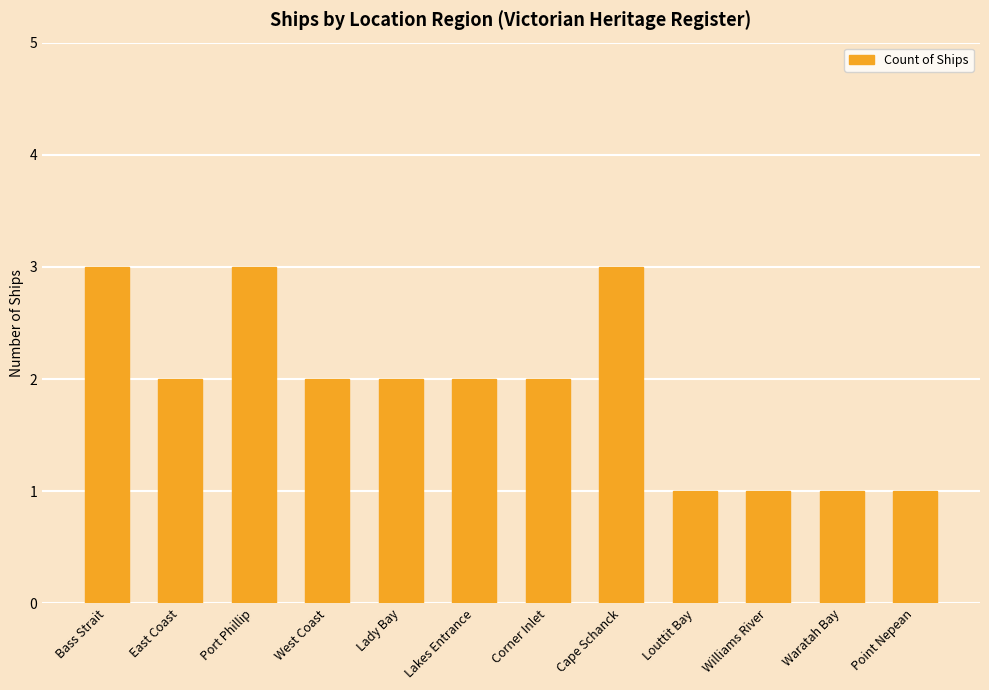

How many bars are there in total?

12